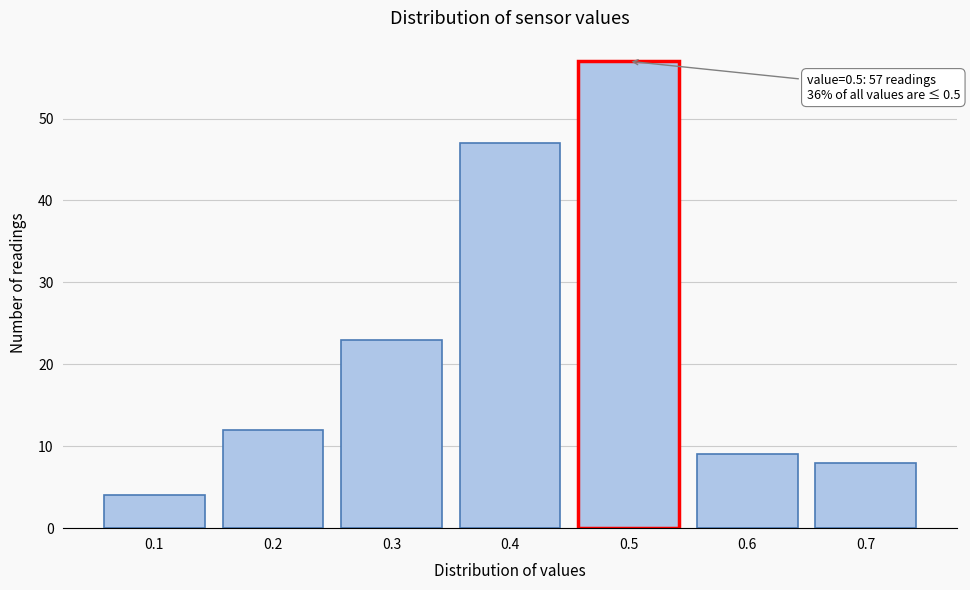

Reading left to right, list all the values displayed in this chart.

0.1=4	0.2=12	0.3=23	0.4=47	0.5=57	0.6=9	0.7=8